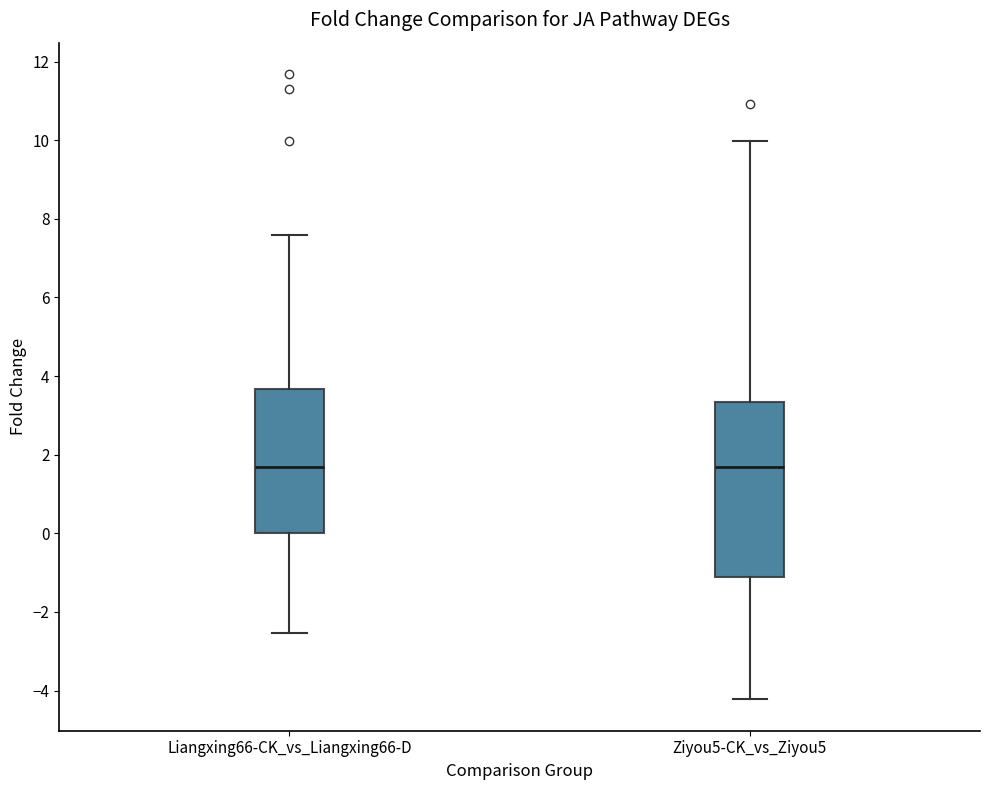

Comparing the boxes themselves (not the whiskers), which one is the tallest?

Ziyou5-CK_vs_Ziyou5